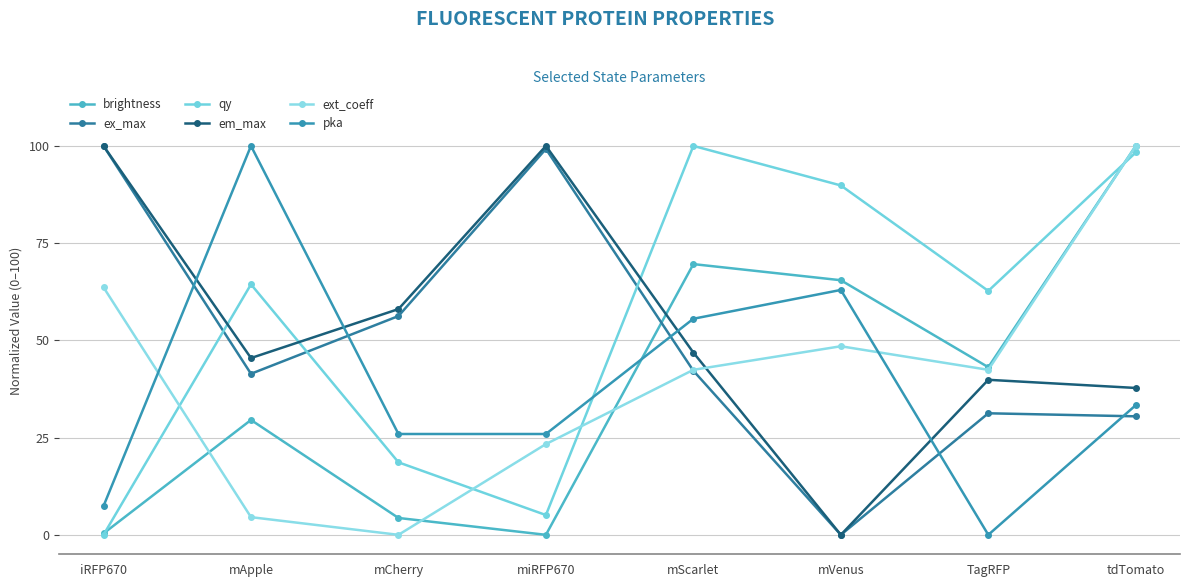

Reading right to left, transcribe all the data shown in this chart.

brightness: 100.0	43.1	65.5	69.6	0.0	4.3	29.5	0.4
ex_max: 30.5	31.2	0.0	42.2	99.2	56.2	41.4	100.0
qy: 98.3	62.7	89.8	100.0	5.1	18.6	64.4	0.0
em_max: 37.8	39.9	0.0	46.9	100.0	58.0	45.5	100.0
ext_coeff: 100.0	42.4	48.5	42.4	23.3	0.0	4.5	63.6
pka: 33.3	0.0	63.0	55.6	25.9	25.9	100.0	7.4